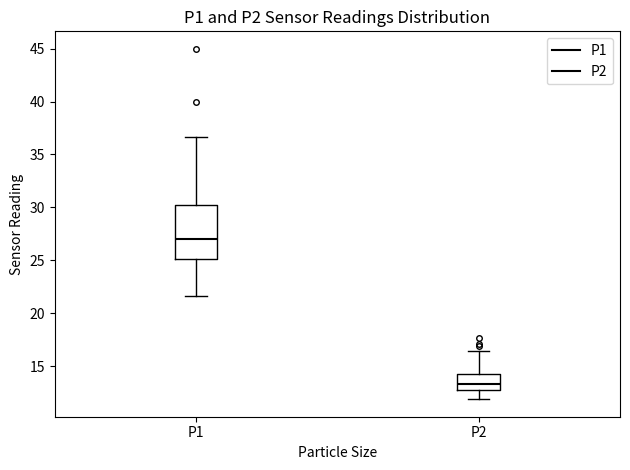

Reading left to right, read every box against the y-axis: the position of its median line, the range the box covers, and the ends of its whiskers. The values are not printed on the chart, so give them approximately, as read against the axis.

P1: median 27.0, box 25.0 to 30.0, whiskers 21.5 to 36.5
P2: median 13.5, box 13.0 to 14.5, whiskers 12.0 to 16.5